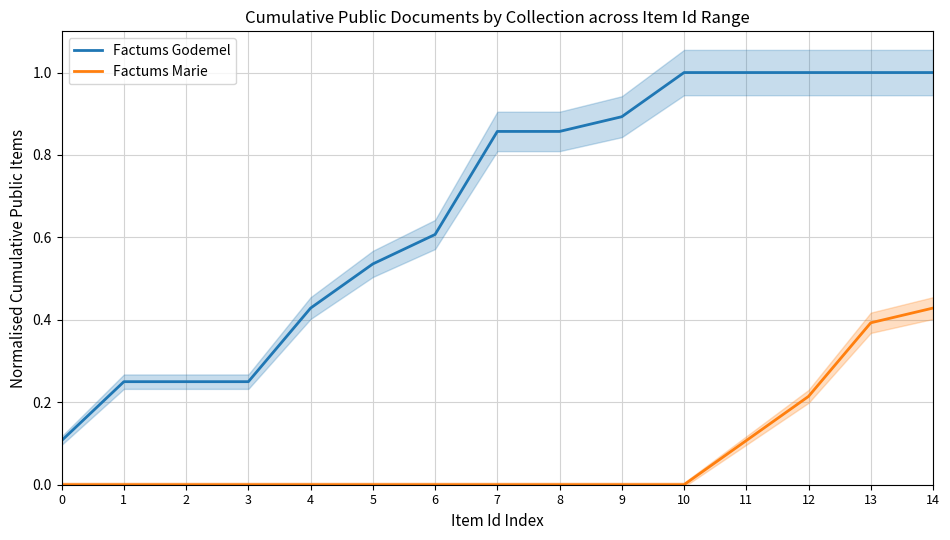

True or false: Factums Marie and Factums Godemel cross at least once.

False